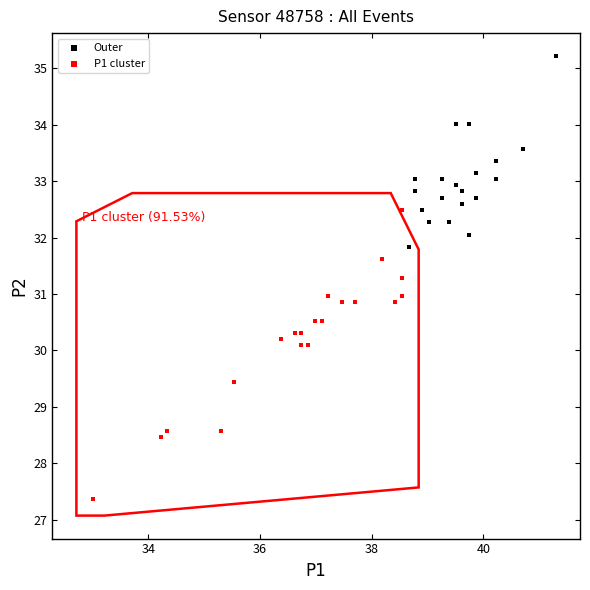

Which series contains the highest Y value?

Outer